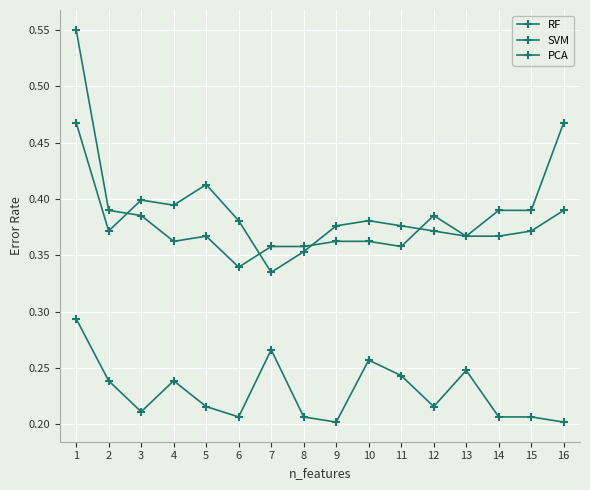

What is the spread (max minus min) of values at 7?

0.1